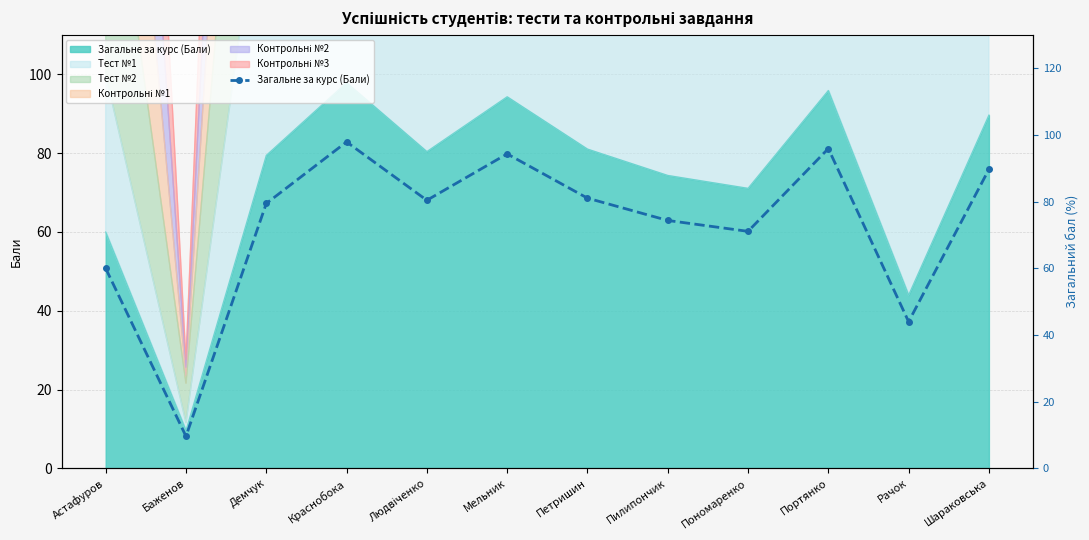

The chart shows a value of 97.9 at Краснобока. True or false?

True